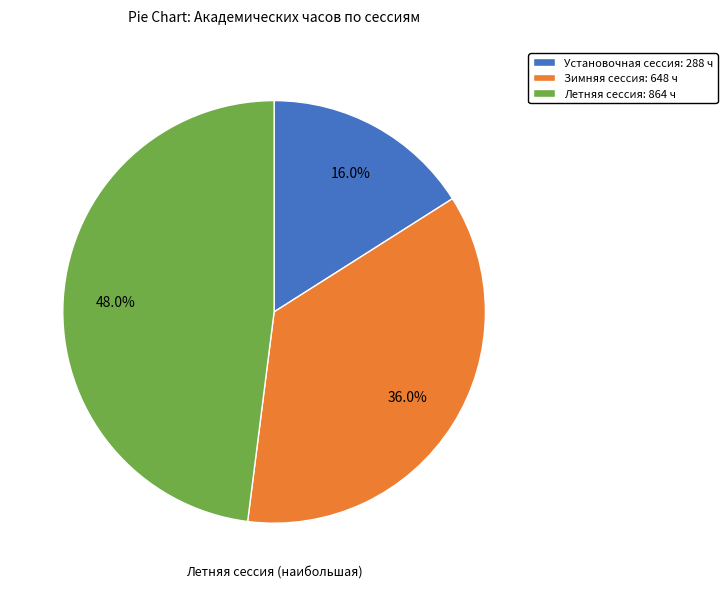

How many segments does this pie chart have?

3